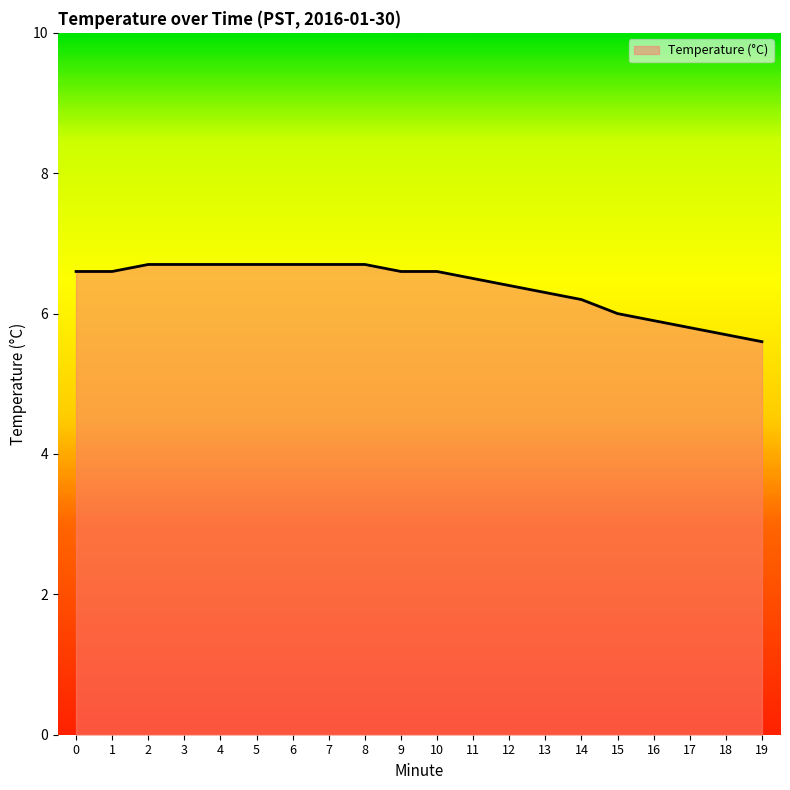

What value does the data have at 2?

6.7